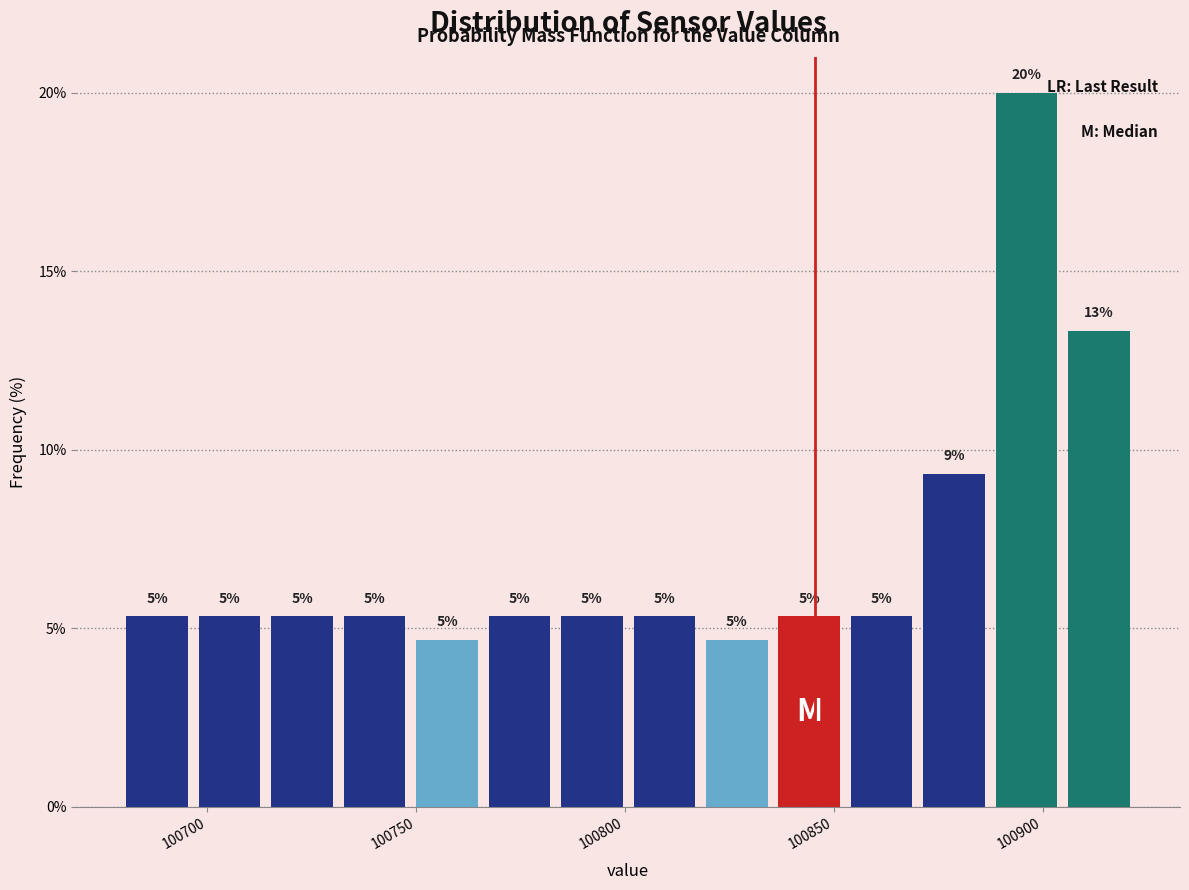

Around what value on the x-axis is the tallest bar? Give the approximate position of its centre, as read against the axis.

100895